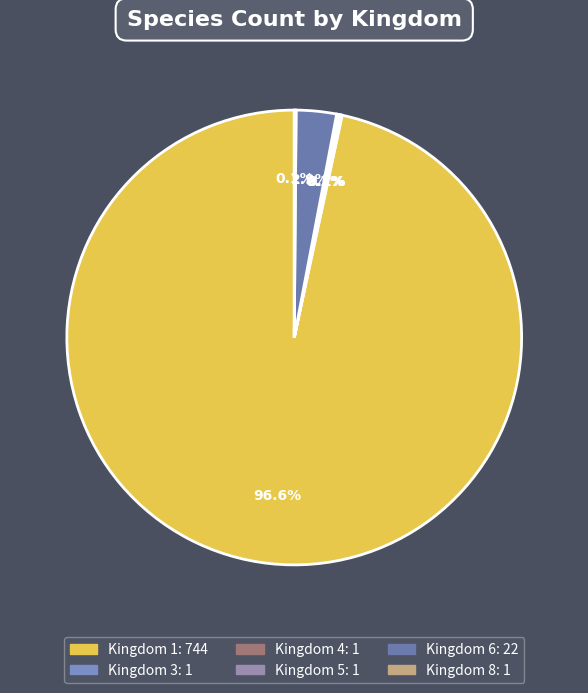

Does Kingdom 1 represent more than half of the total?

Yes